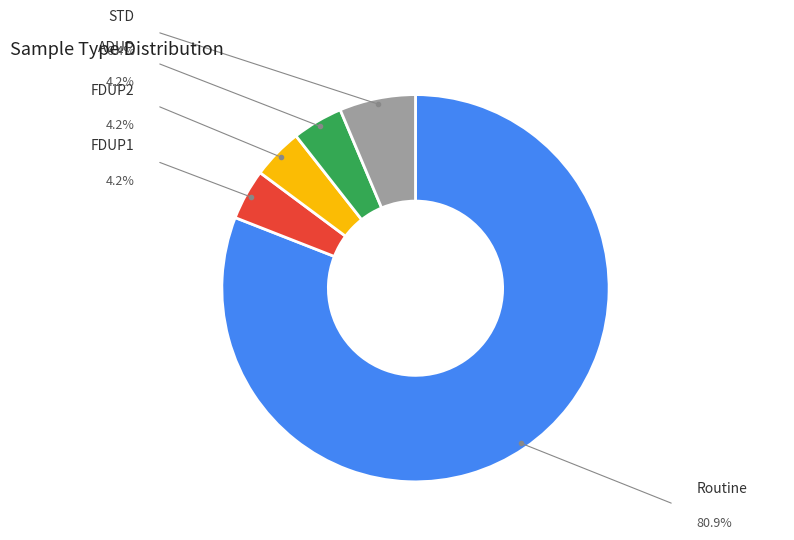

Is there a majority slice in this chart?

Yes